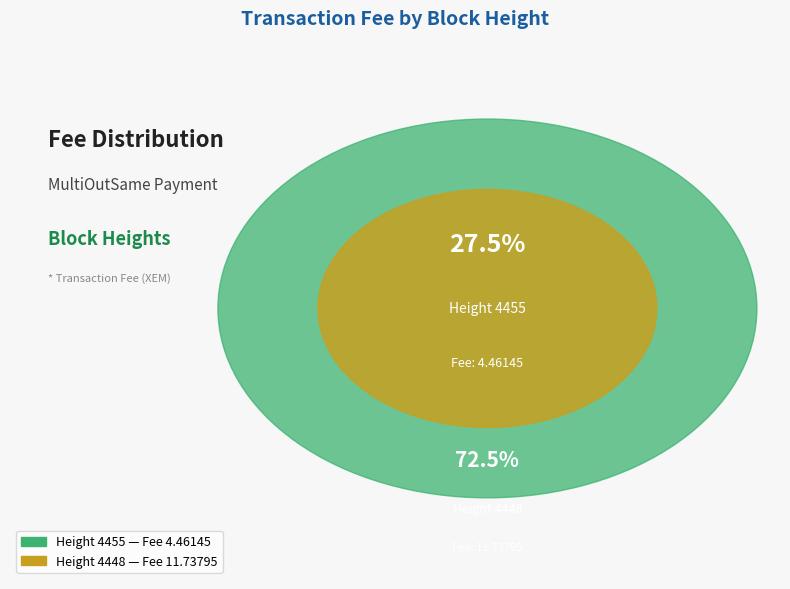

How much of the chart is everything except 4448?

27.5%